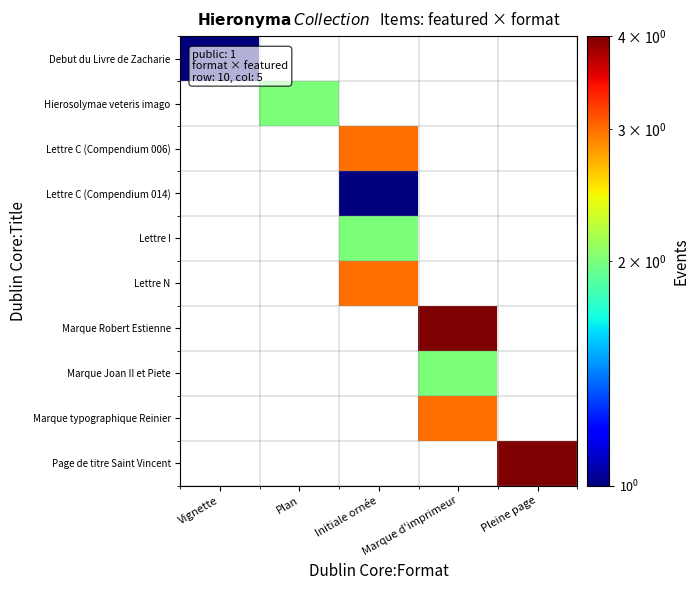

What is the spread (max minus min) of values at Pleine page?

4